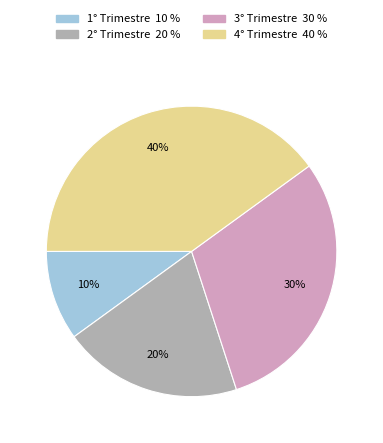

Is 4° Trimestre the majority of the pie?

No